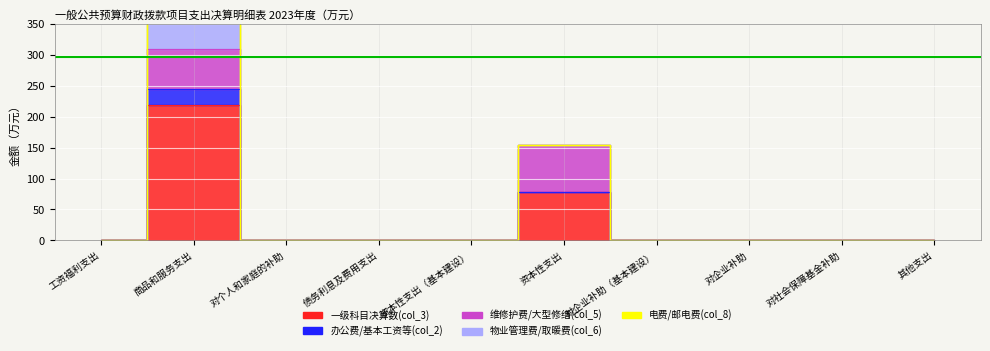

The 维修护费/大型修缮(col_5) series shows -54.0 at 对企业补助（基本建设）. True or false?

False